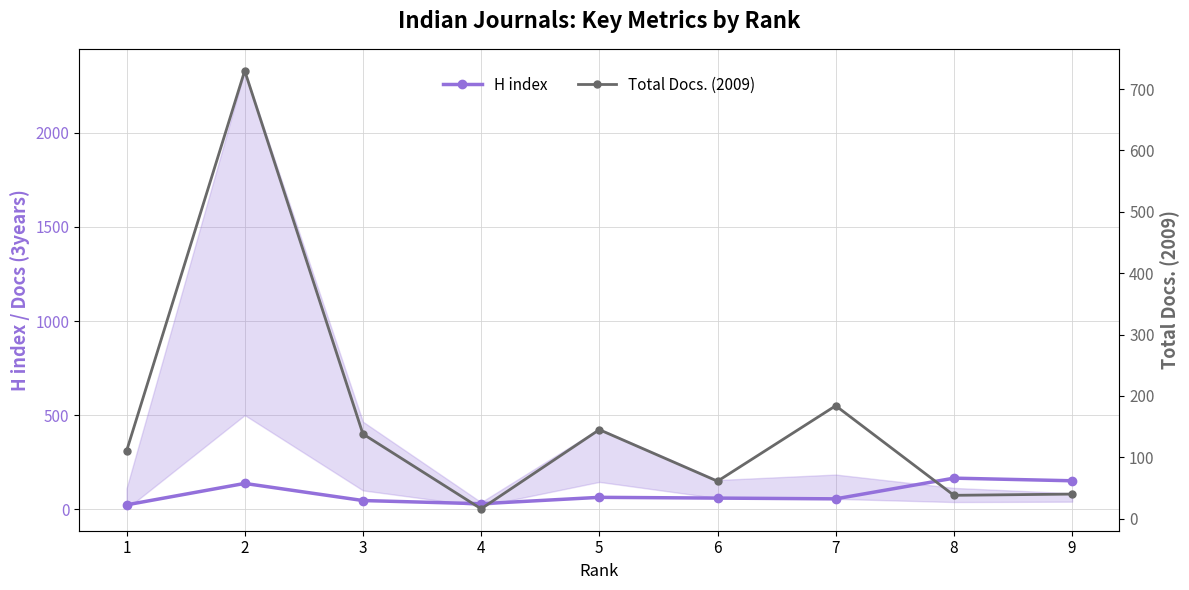

What value does the H index series have at 8, to the nearest 5?

165